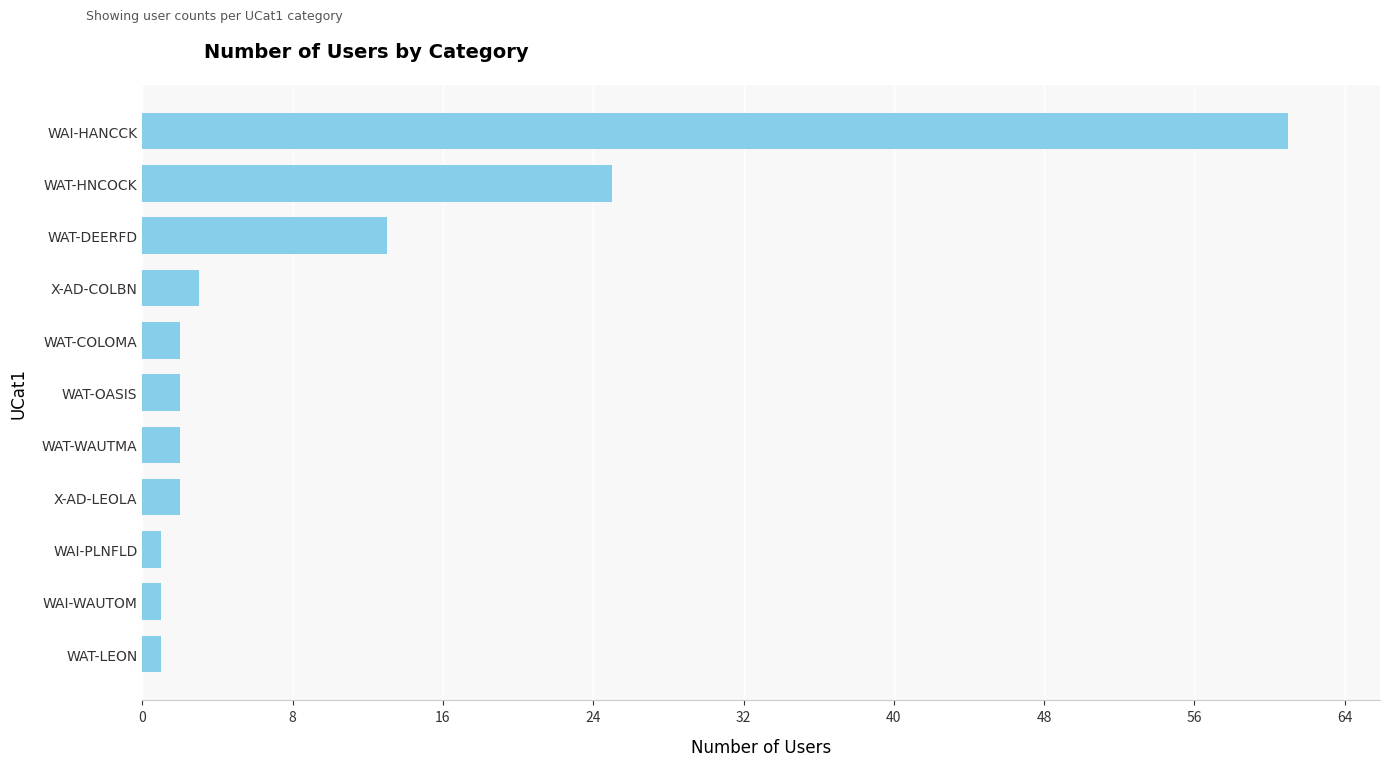

How many distinct data groups are displayed?

1